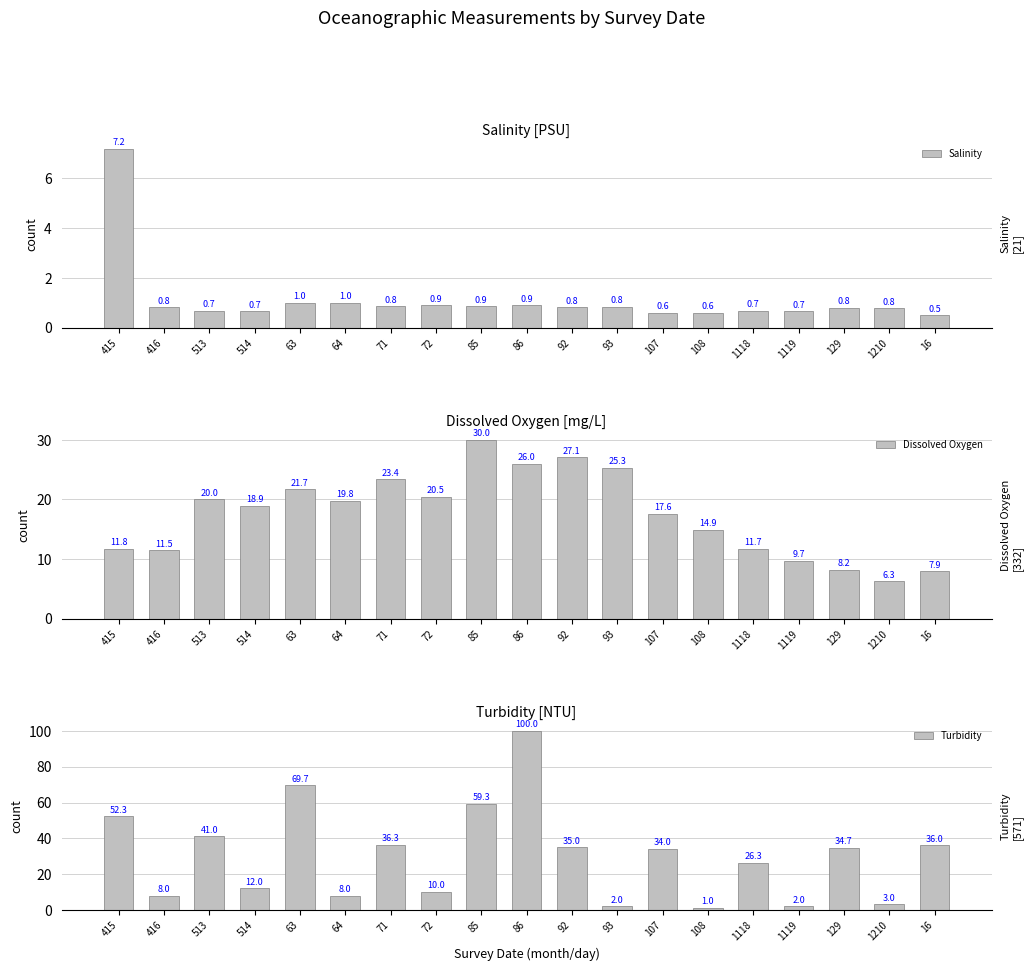

What is the sum of the Dissolved Oxygen values at 1210 and 107?

23.9